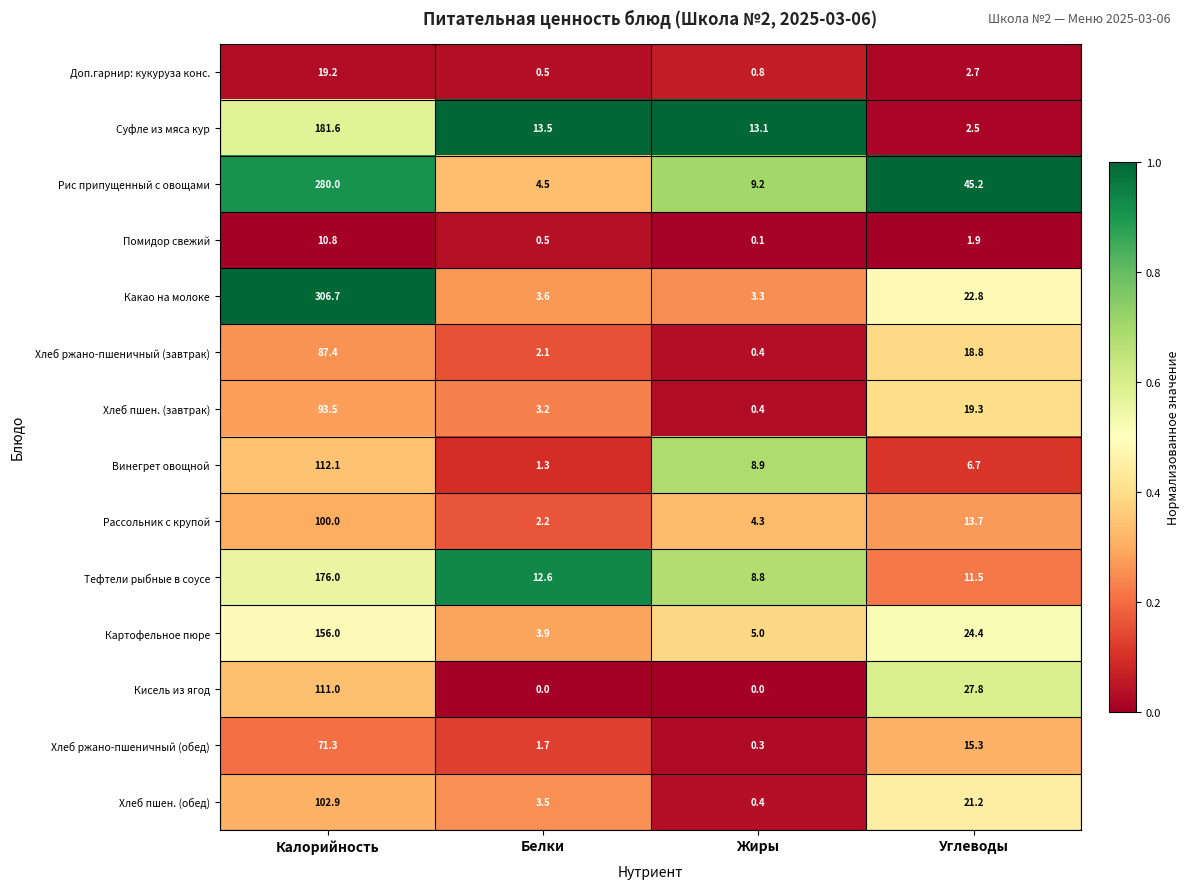

Count the number of categories in the chart.

4